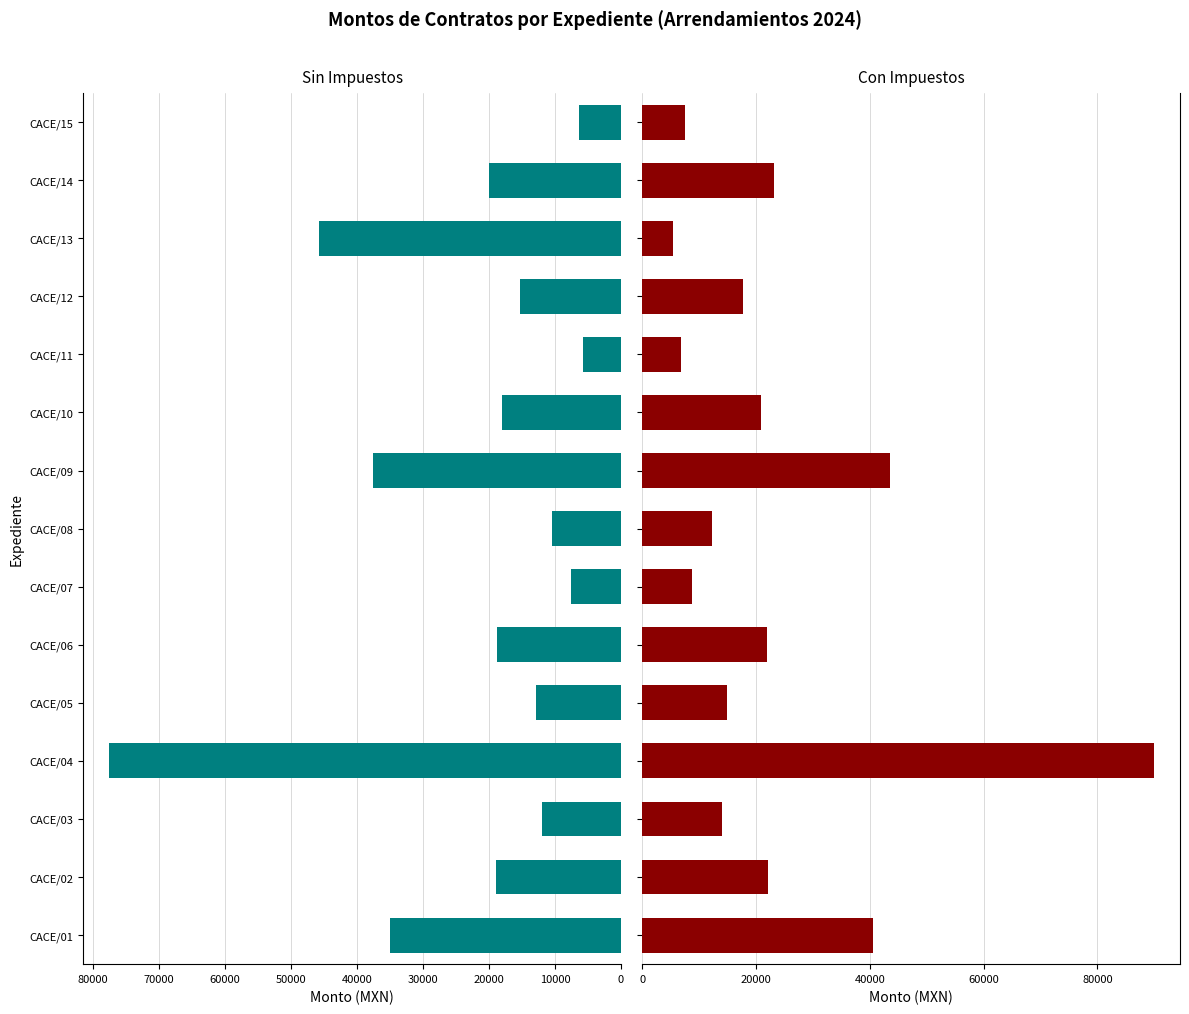

At how many categories does at least one series exceed 74774?

1